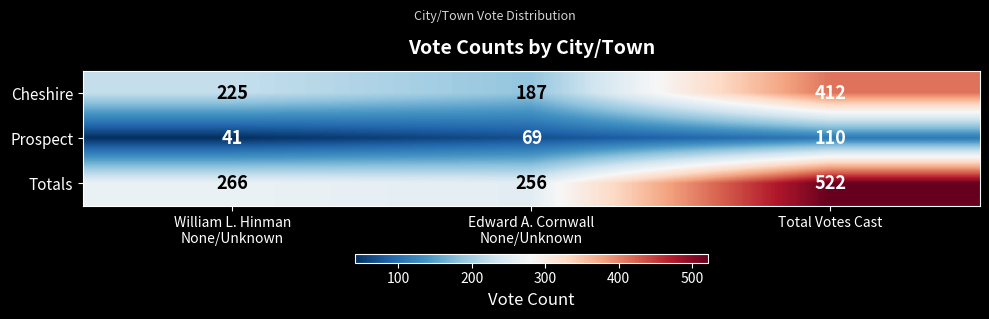

Reading left to right, transcribe all the data shown in this chart.

Cheshire: 225	187	412
Prospect: 41	69	110
Totals: 266	256	522